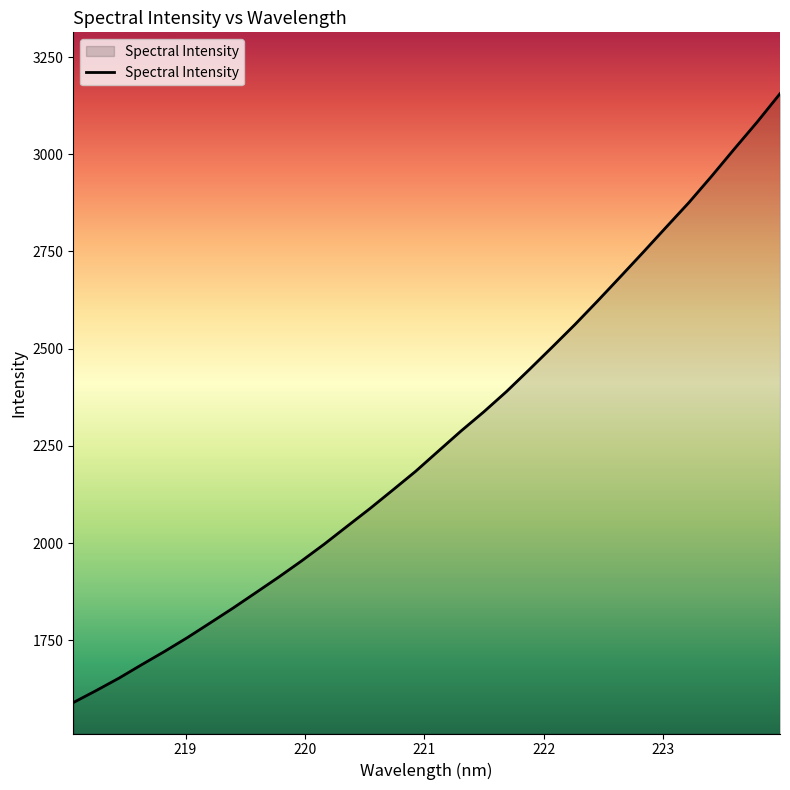

Does the chart have visible grid lines?

No